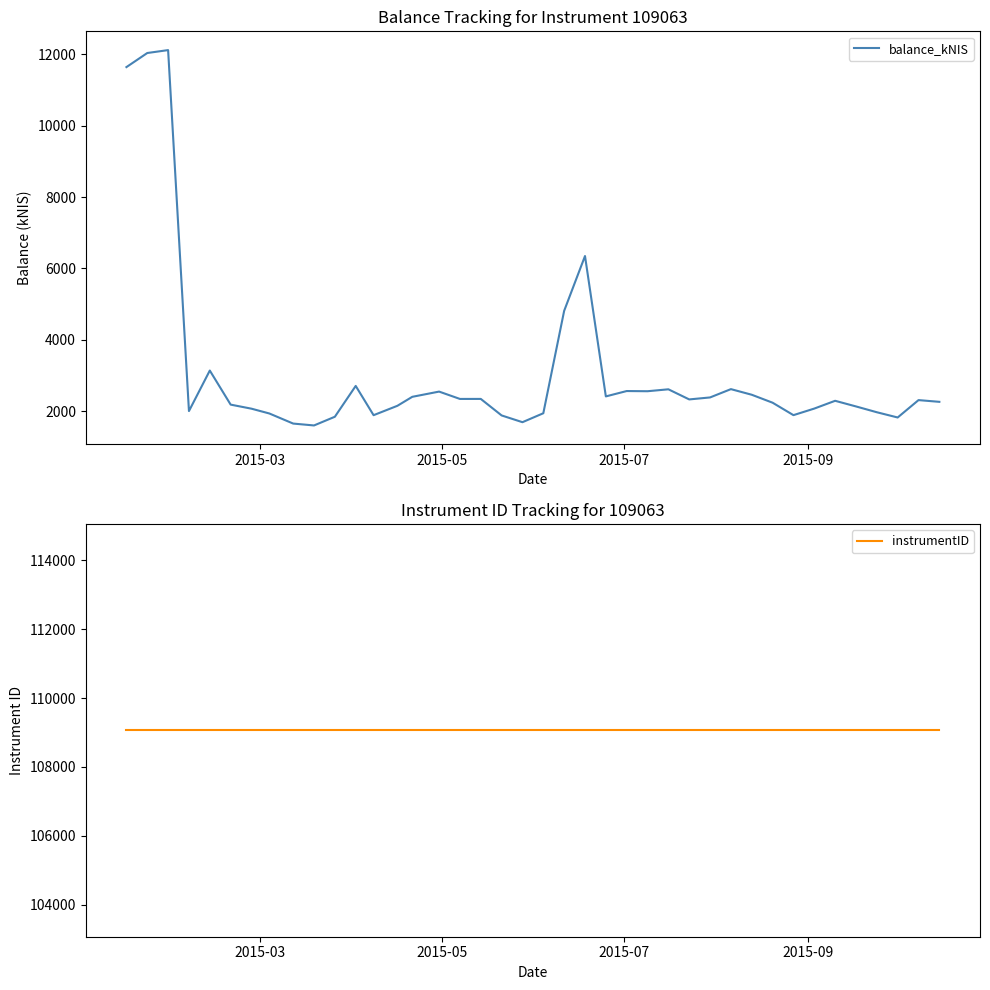

Reading left to right, list all the values displayed in this chart.

balance_kNIS: 11642.7	12037.6	12119.2	2001.5	3137.4	2182.2	2068.3	1933.6	1651.1	1598.3	1842.4	2706.2	1886.0	2149.3	2401.0	2547.4	2341.6	2342.2	1879.0	1689.6	1940.4	4810.7	6347.4	2412.4	2562.8	2557.7	2611.5	2328.0	2383.5	2616.4	2458.8	2235.8	1887.2	2071.4	2289.4	2131.5	1968.6	1821.5	2308.7	2260.4
instrumentID: 109063.0	109063.0	109063.0	109063.0	109063.0	109063.0	109063.0	109063.0	109063.0	109063.0	109063.0	109063.0	109063.0	109063.0	109063.0	109063.0	109063.0	109063.0	109063.0	109063.0	109063.0	109063.0	109063.0	109063.0	109063.0	109063.0	109063.0	109063.0	109063.0	109063.0	109063.0	109063.0	109063.0	109063.0	109063.0	109063.0	109063.0	109063.0	109063.0	109063.0